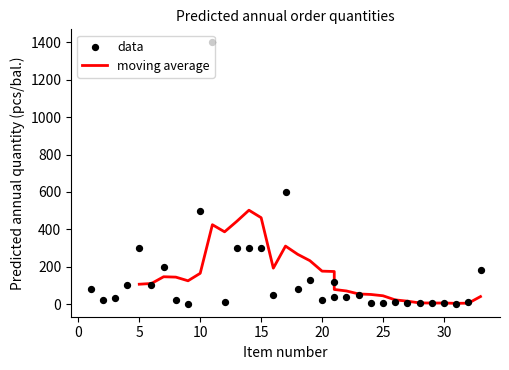

Is the value of data at 25 greater than the value of moving average at 14?

No